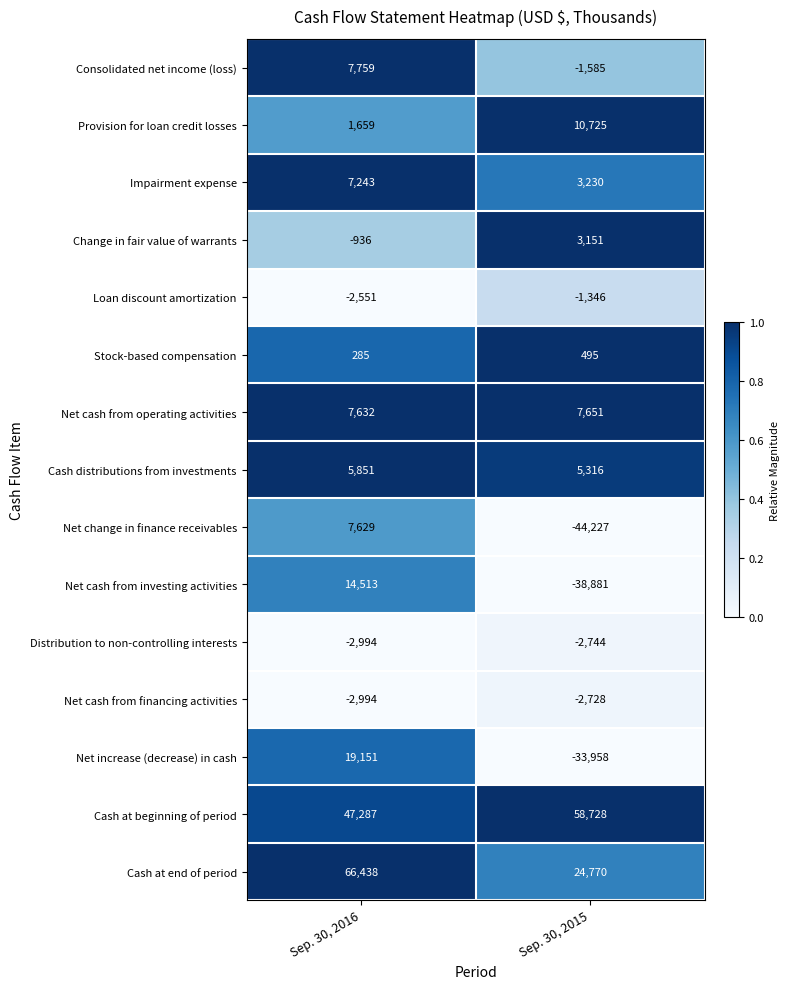

Rank the series by their maximum value, from lowest to highest.

Distribution to non-controlling interests, Net cash from financing activities, Loan discount amortization, Stock-based compensation, Change in fair value of warrants, Cash distributions from investments, Impairment expense, Net change in finance receivables, Net cash from operating activities, Consolidated net income (loss), Provision for loan credit losses, Net cash from investing activities, Net increase (decrease) in cash, Cash at beginning of period, Cash at end of period